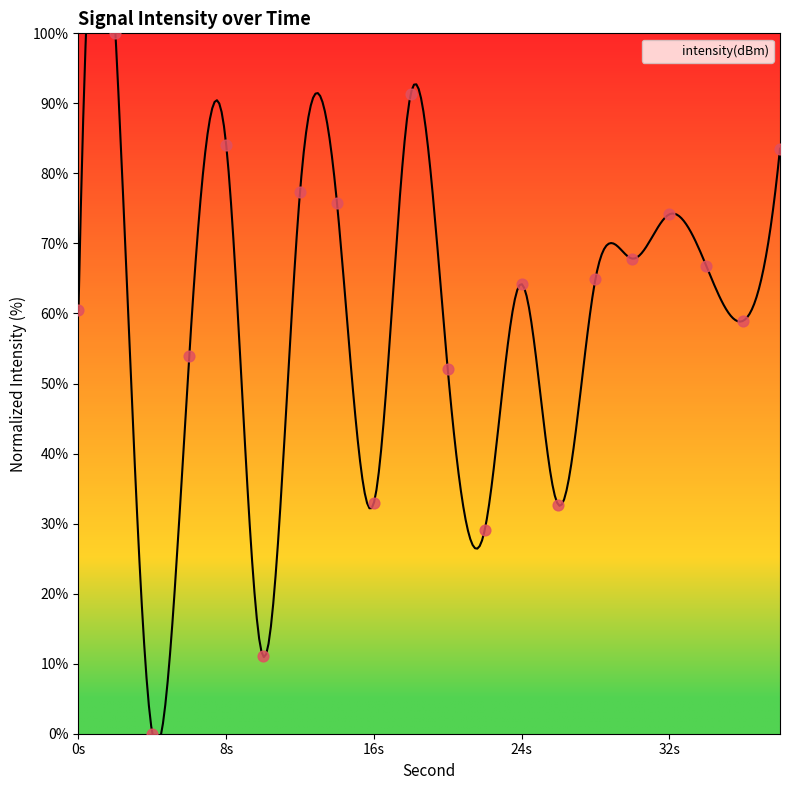

What is the change in value from 28 to 34?

+2.0